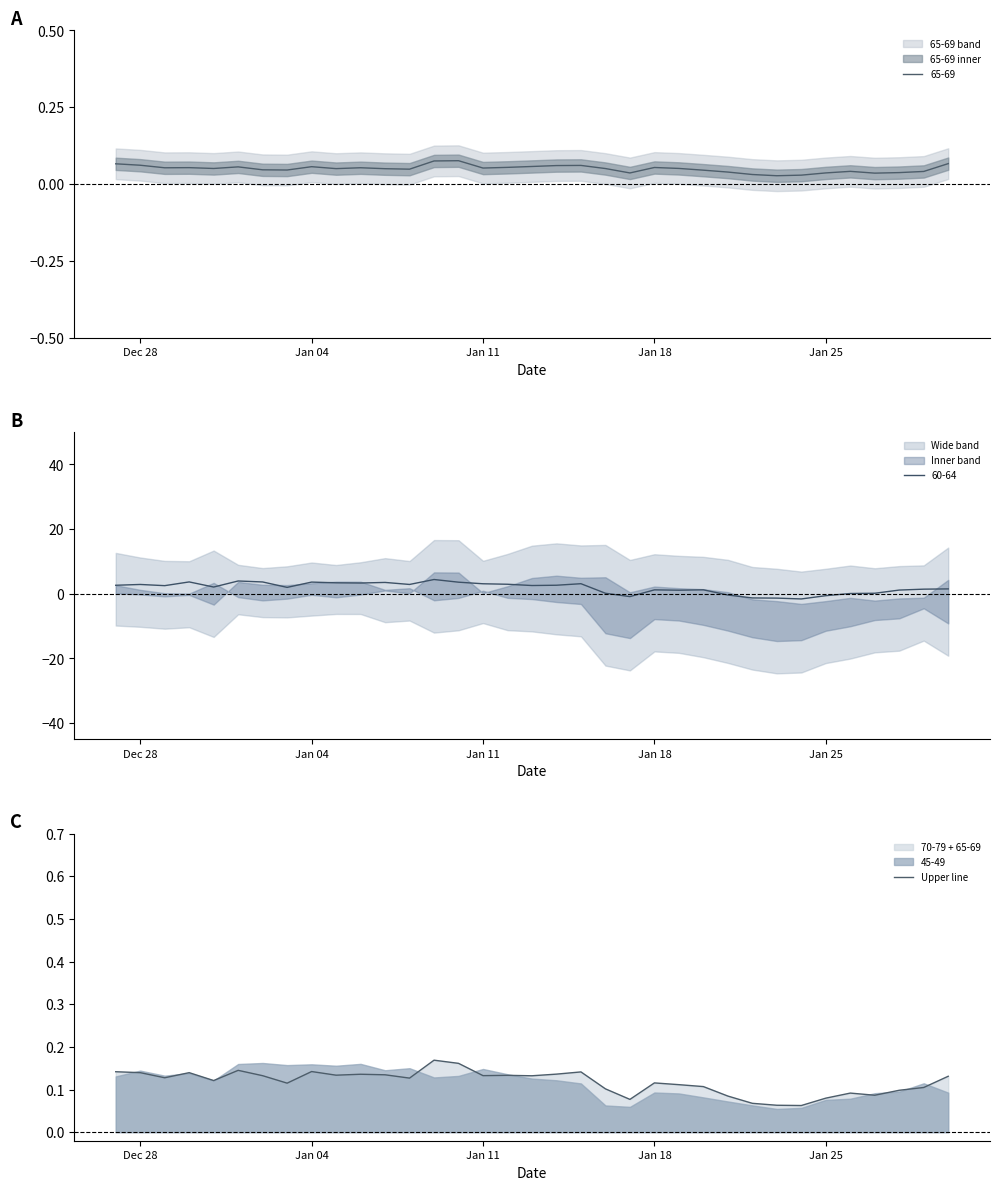

The 60-64 series shows 1.2 at Jan 18. True or false?

True